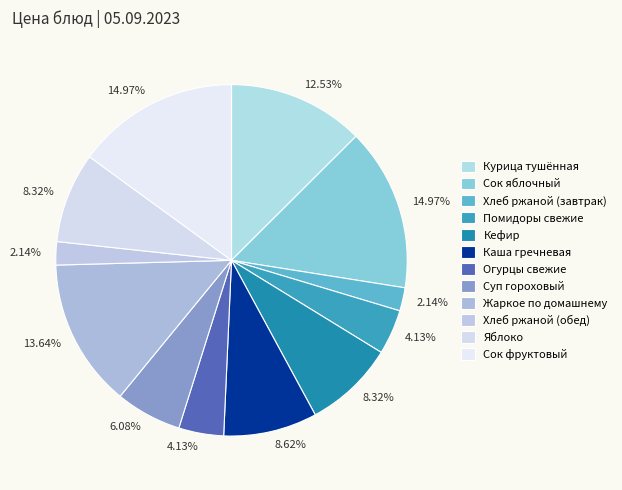

Is it true that Жаркое по домашнему is 14% of the pie?

True